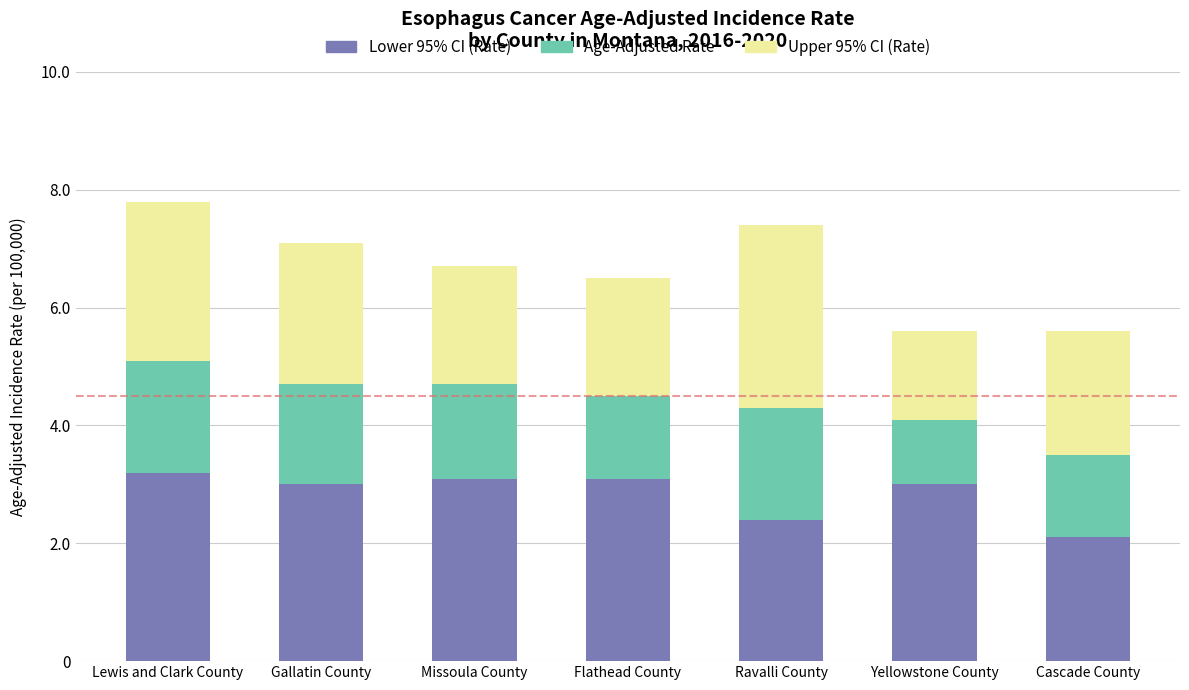

What is the total value across all series at Flathead County?

6.5